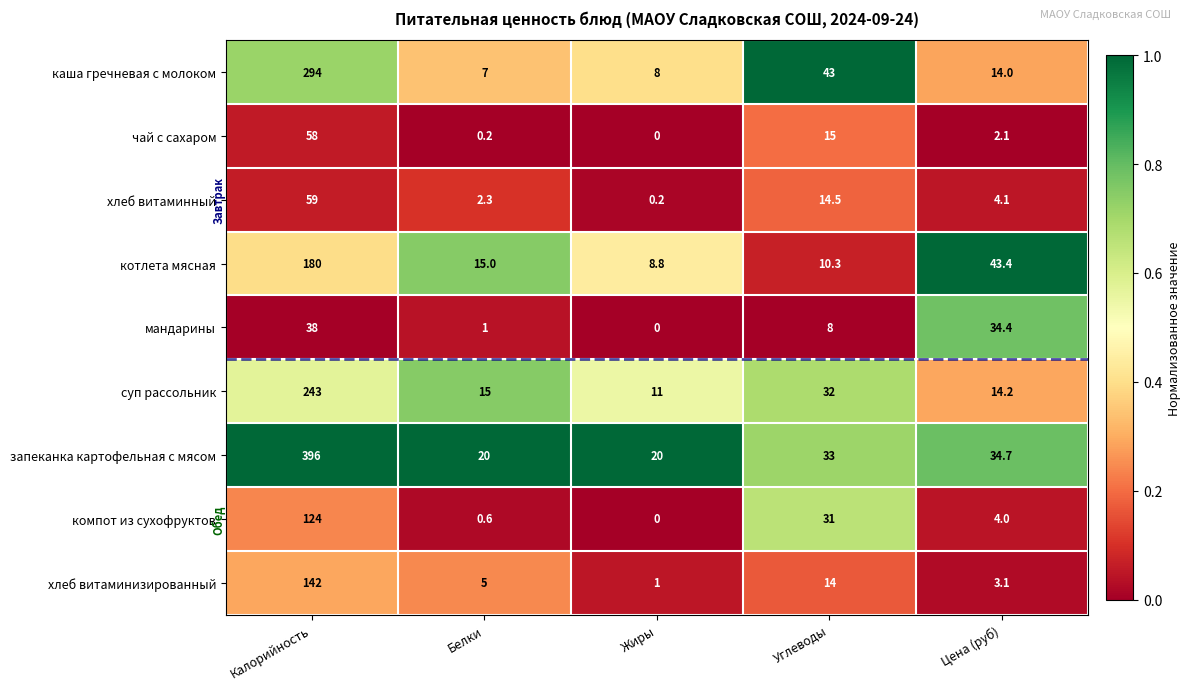

Between Жиры and Углеводы, which series saw the biggest shift?

каша гречневая с молоком